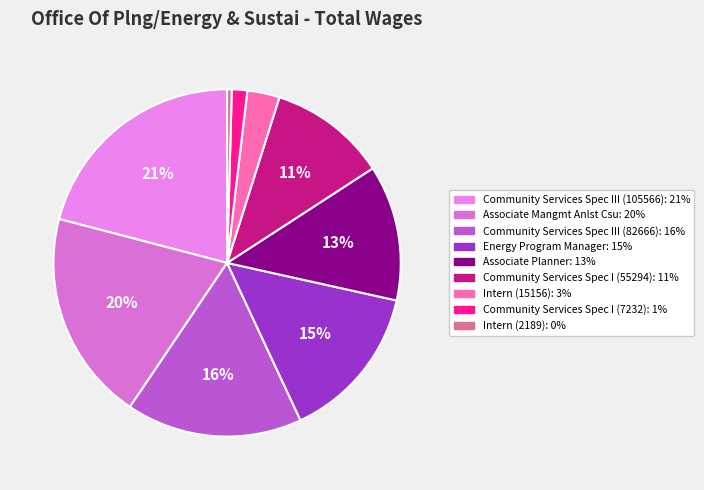

What is the total percentage of Community Services Spec III (82666) and Energy Program Manager?

31.0%